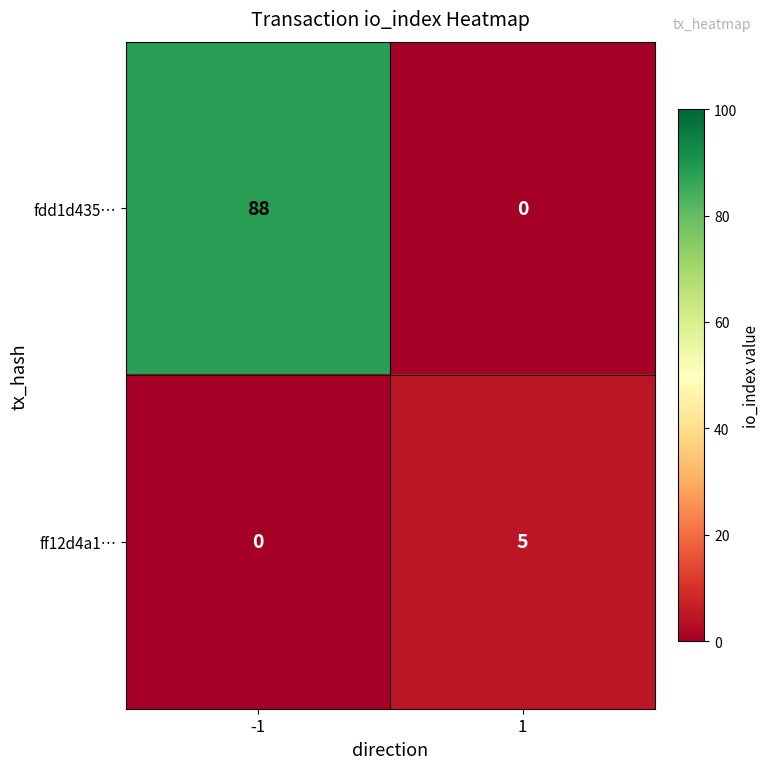

Reading left to right, what are all the values shown in this chart?

fdd1d435…: -1=88	1=0
ff12d4a1…: -1=0	1=5